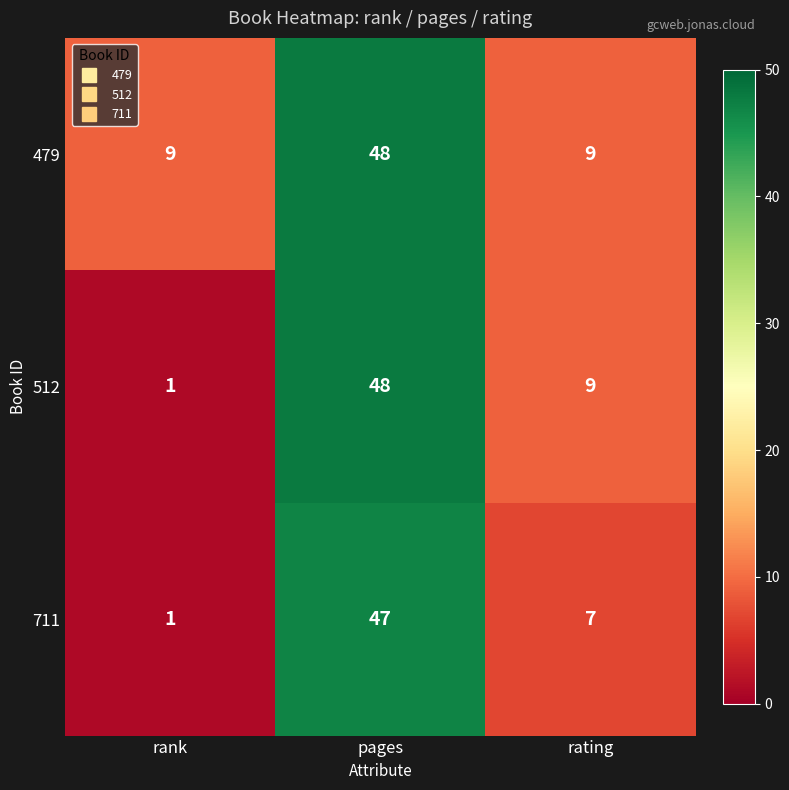

Reading left to right, what are all the values shown in this chart?

479: rank=9	pages=48	rating=9
512: rank=1	pages=48	rating=9
711: rank=1	pages=47	rating=7